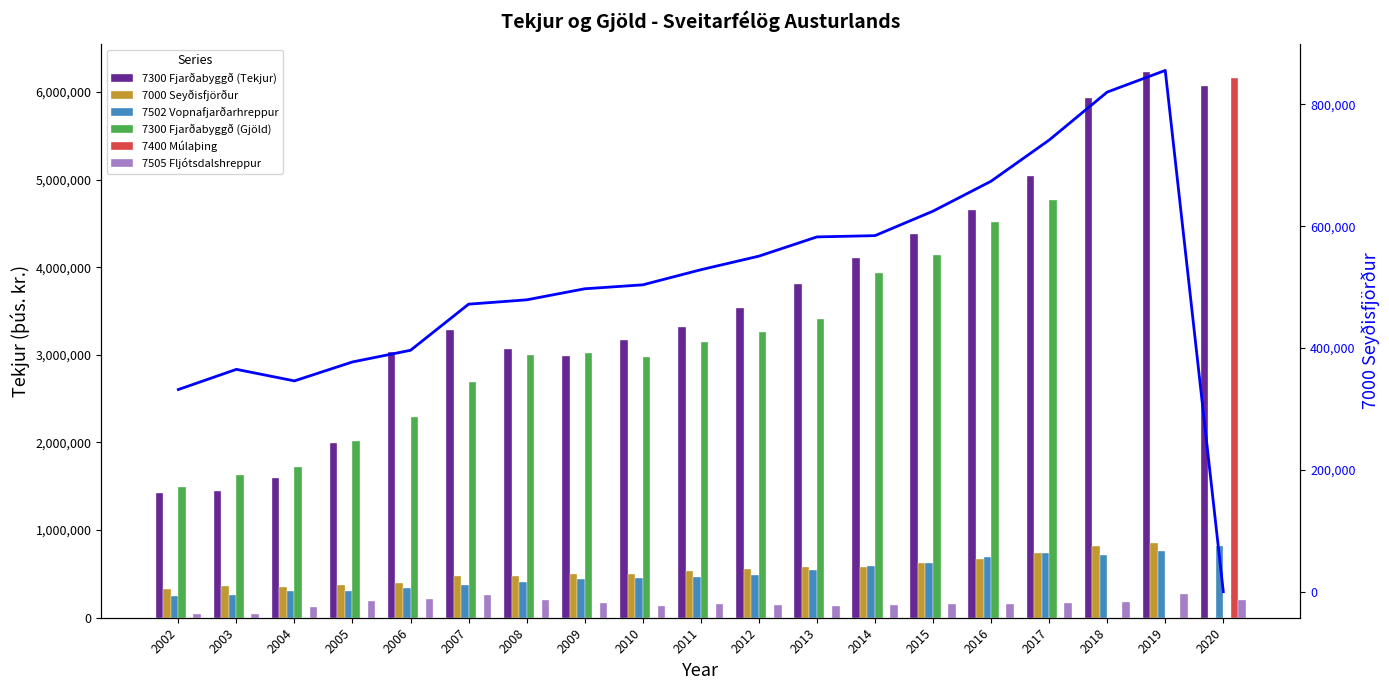

What value does the 7300 Fjarðabyggð (Gjöld) series have at 2009, to the nearest 50?

3024950